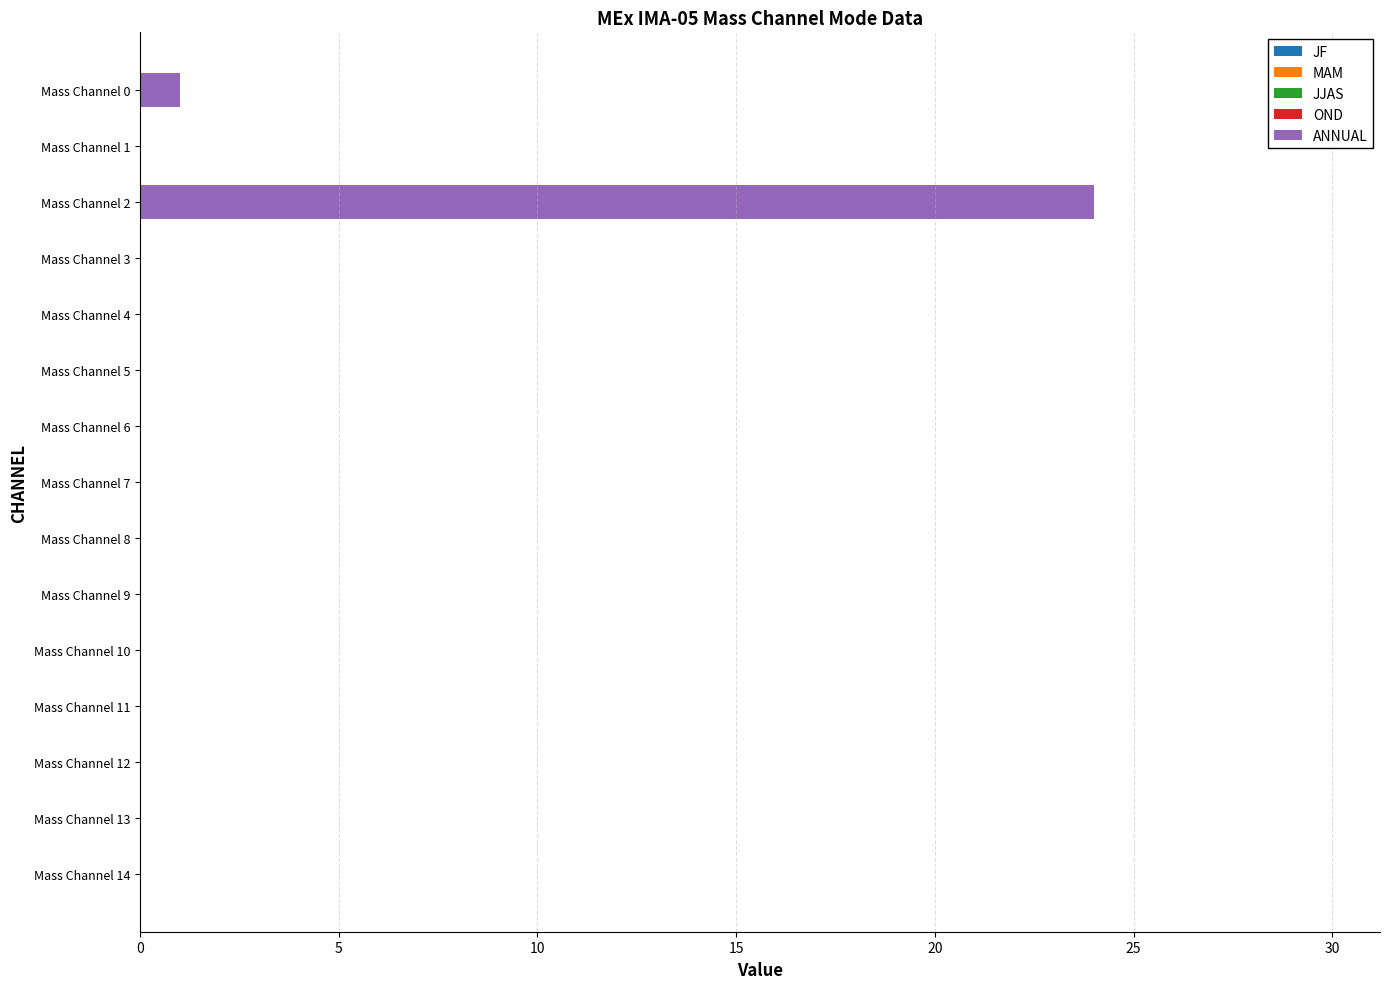

True or false: the data shows 0 at Mass Channel 1.

True